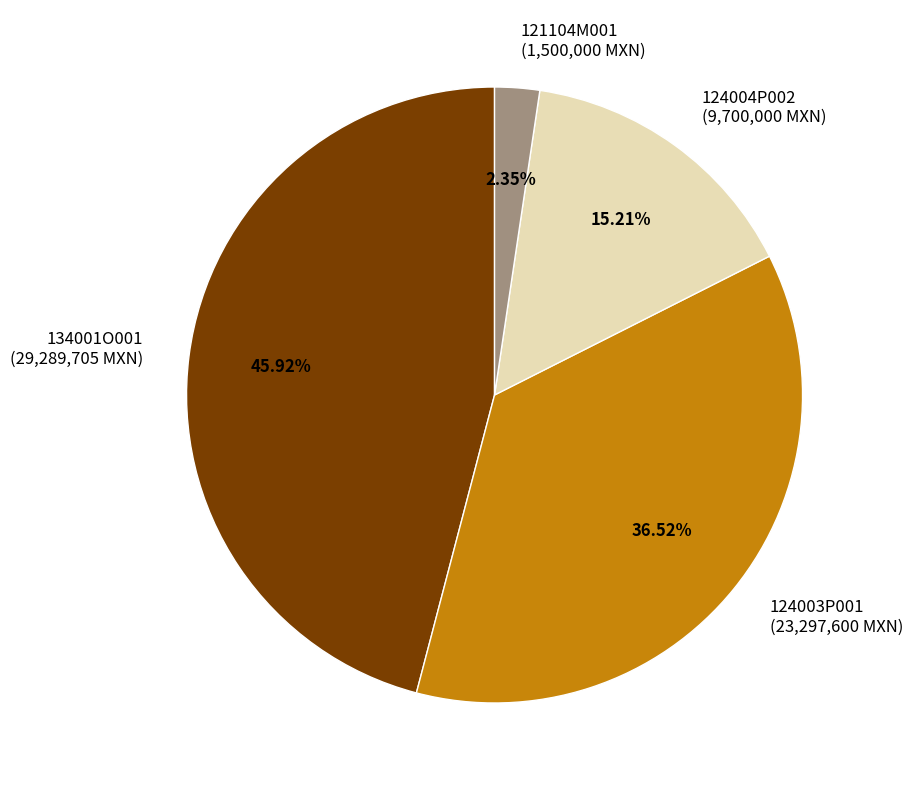

Between 124004P002 and 124003P001, which is larger?

124003P001